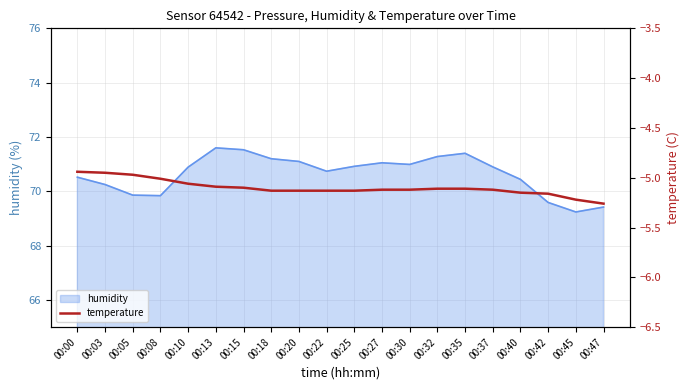

Is it true that humidity equals 71.3 at 00:32?

True